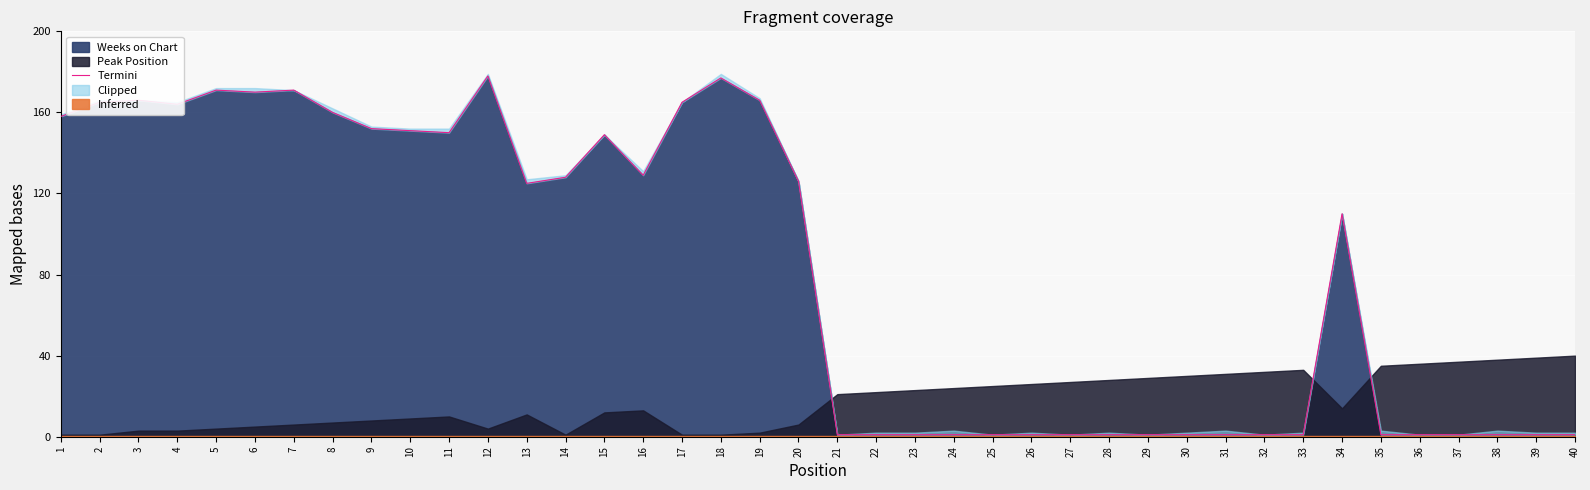

True or false: the data has more than 2 interior local peaks.

True